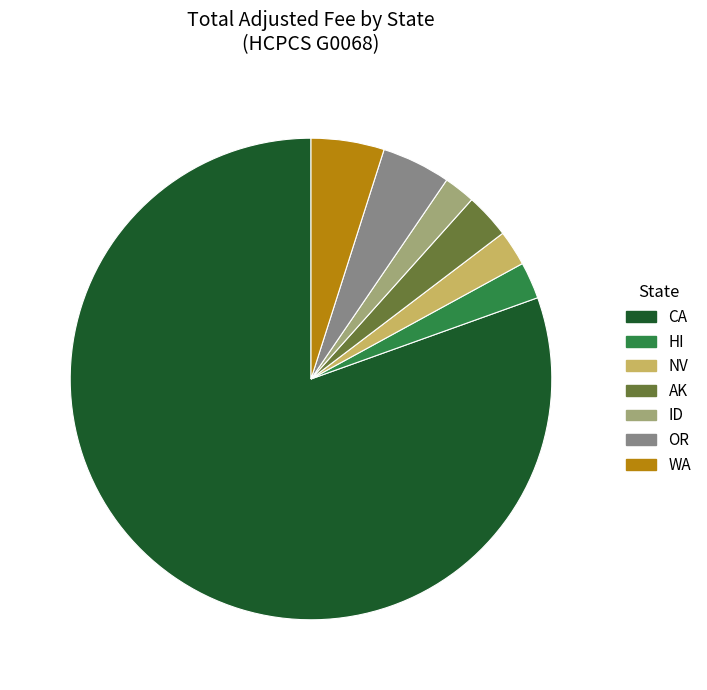

Which category has the biggest portion of the pie?

CA